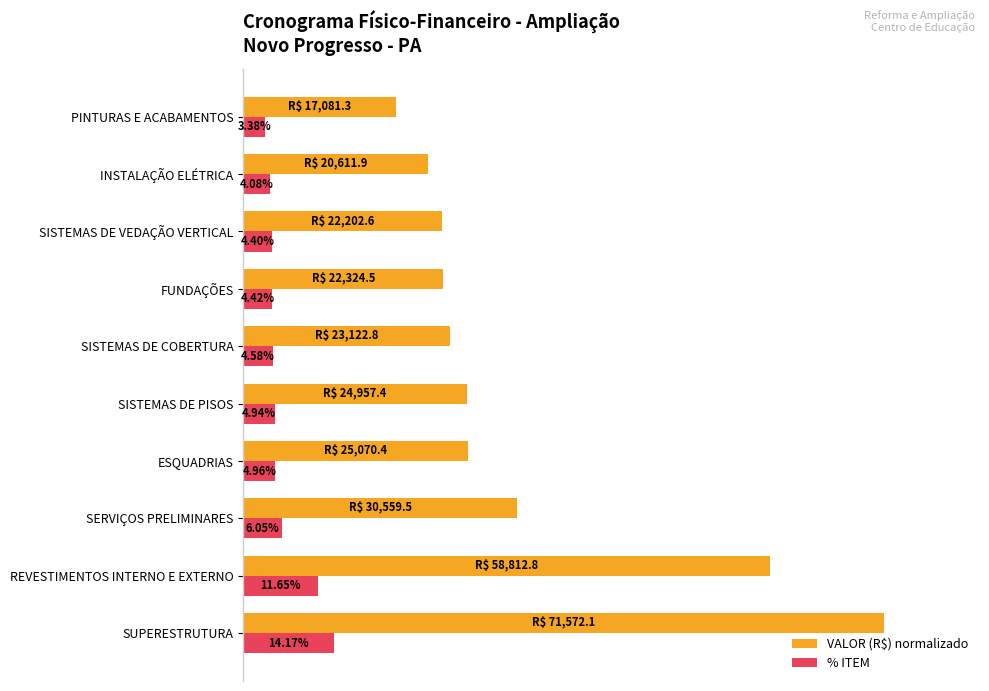

List the labels in order of % ITEM value, smallest first.

PINTURAS E ACABAMENTOS, INSTALAÇÃO ELÉTRICA, SISTEMAS DE VEDAÇÃO VERTICAL, FUNDAÇÕES, SISTEMAS DE COBERTURA, SISTEMAS DE PISOS, ESQUADRIAS, SERVIÇOS PRELIMINARES, REVESTIMENTOS INTERNO E EXTERNO, SUPERESTRUTURA